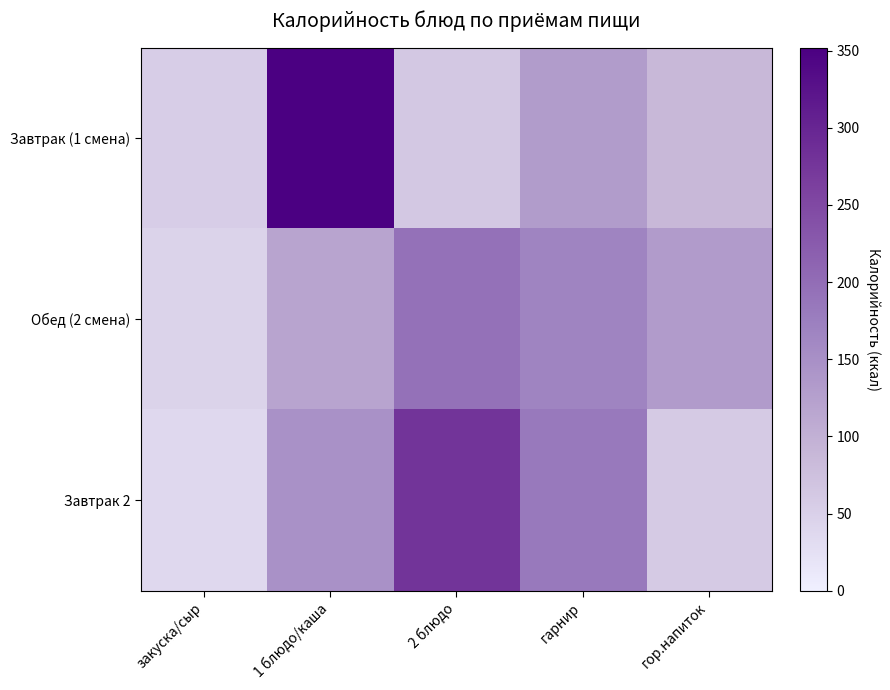

Rank the series by their average value, from lowest to highest.

Обед (2 смена), Завтрак (1 смена), Завтрак 2